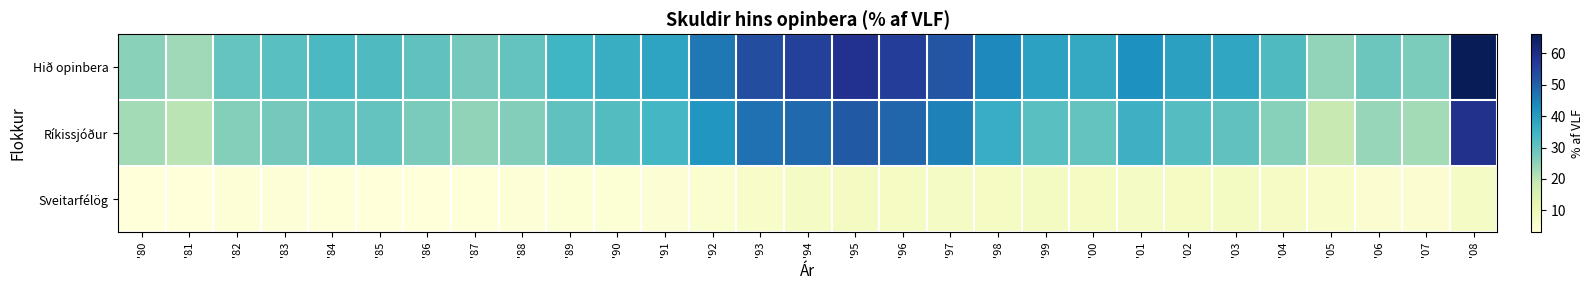

At how many categories does at least one series exceed 42?

9